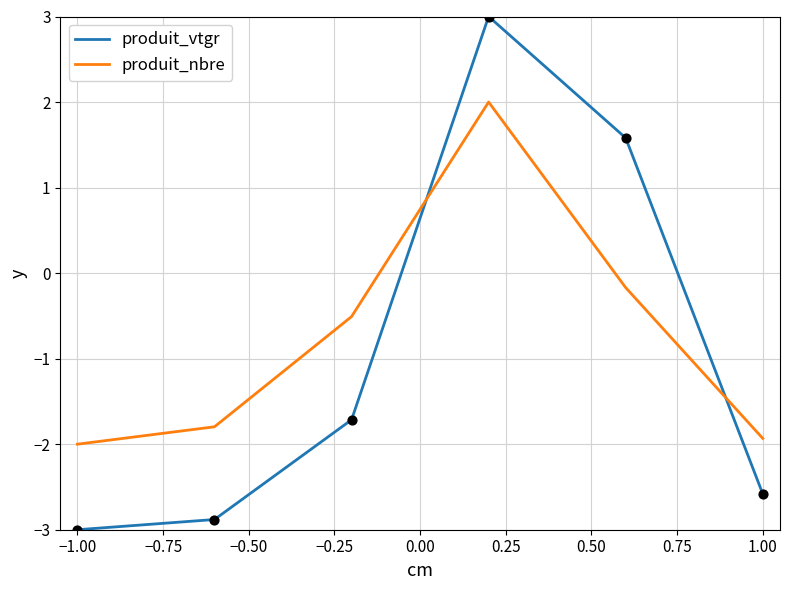

What are all the series names shown in the legend?

produit_vtgr, produit_nbre